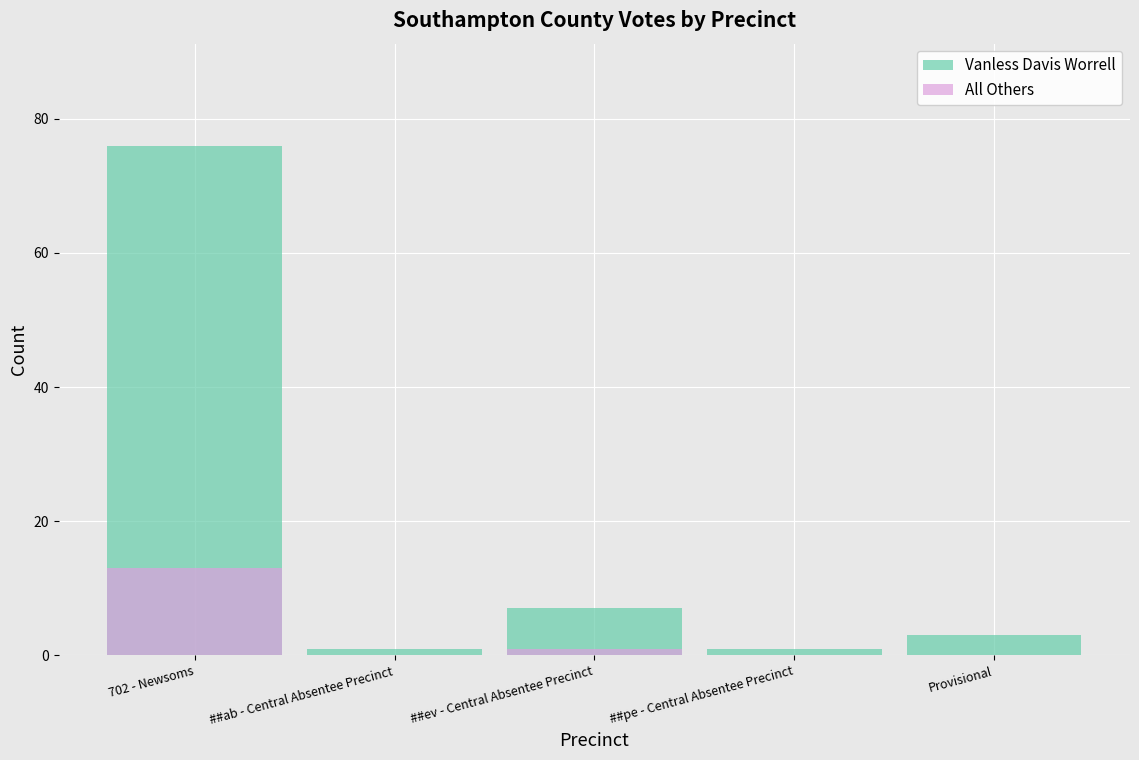

List the series in order of their peak value, highest first.

Vanless Davis Worrell, All Others